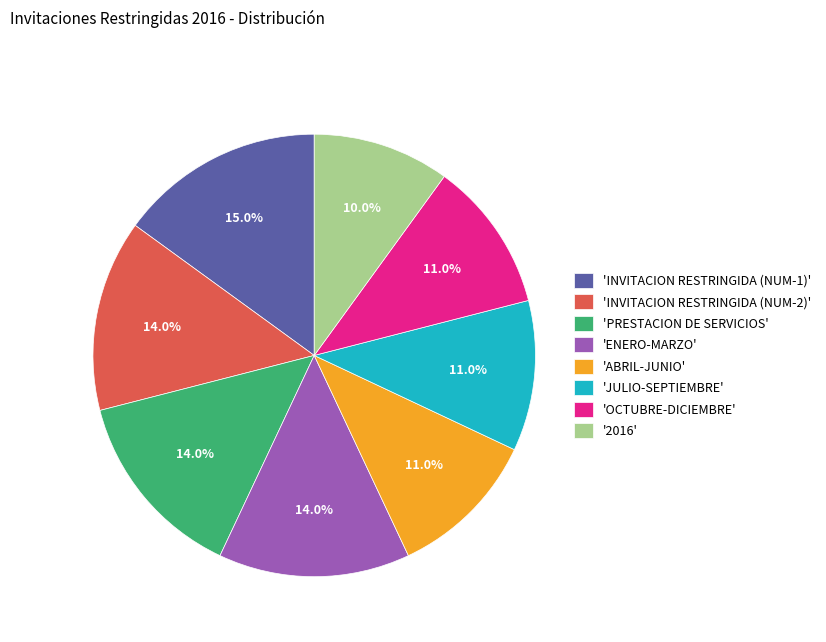

How many slices are in this pie chart?

8